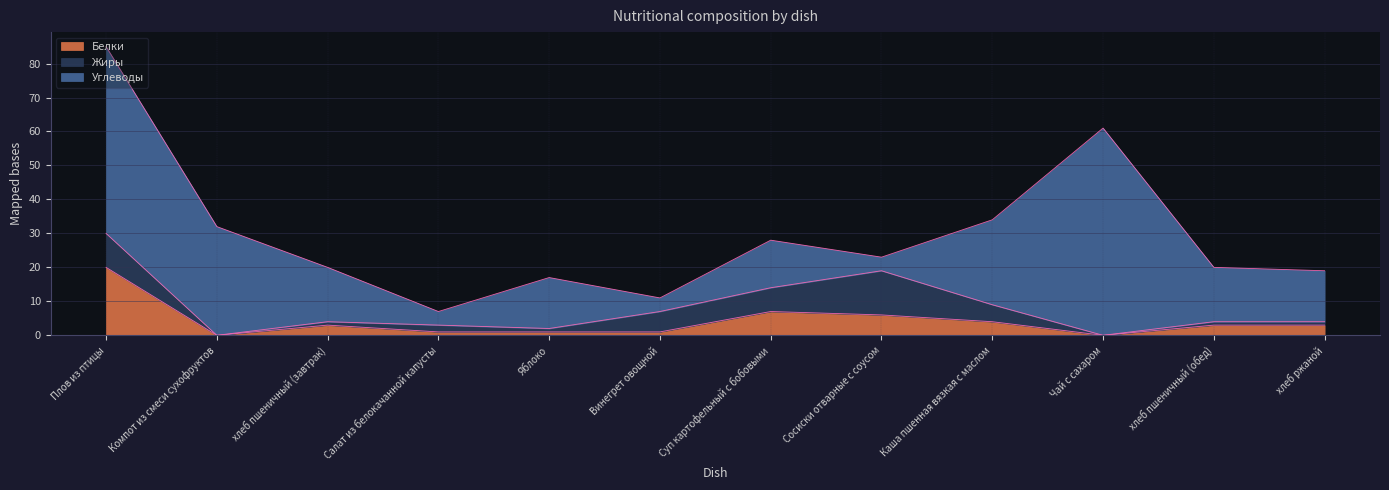

What is the value of the Жиры point at the 4th from the left?

2